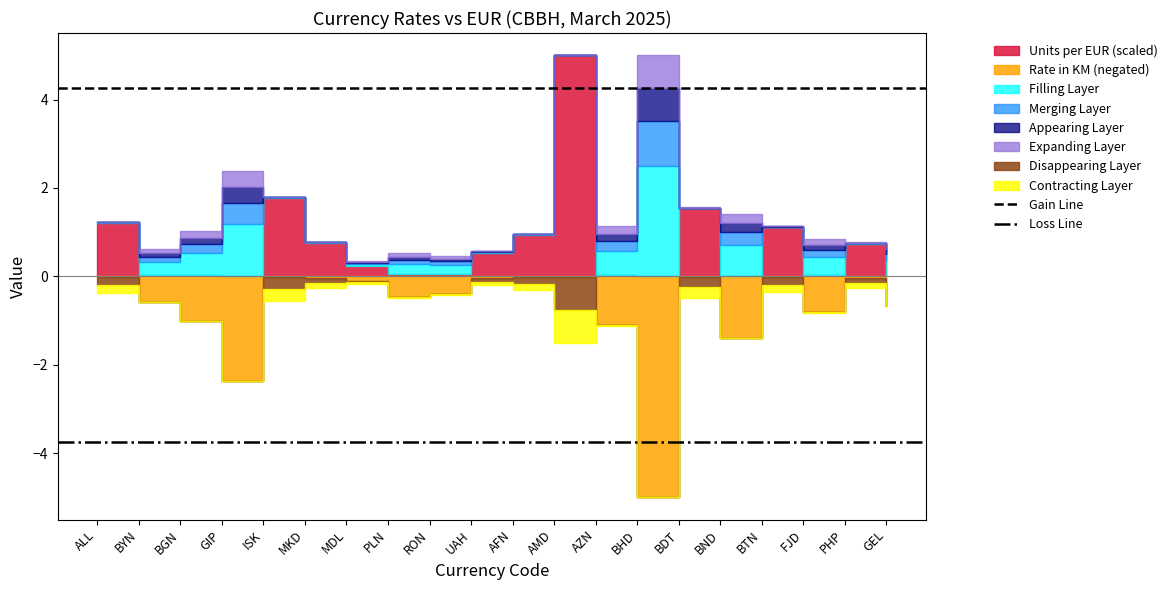

What is the average value of the Gain Line series?

4.3